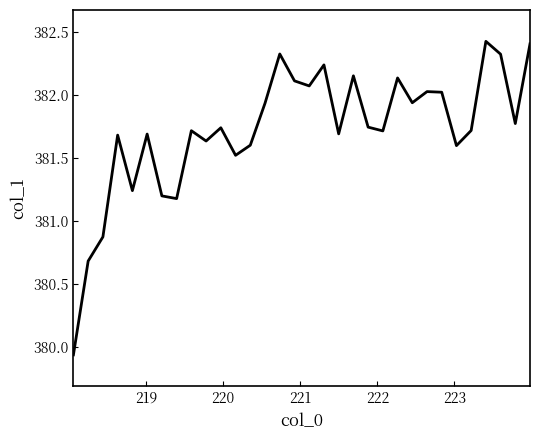

What is the difference between the maximum and minimum values?

2.5